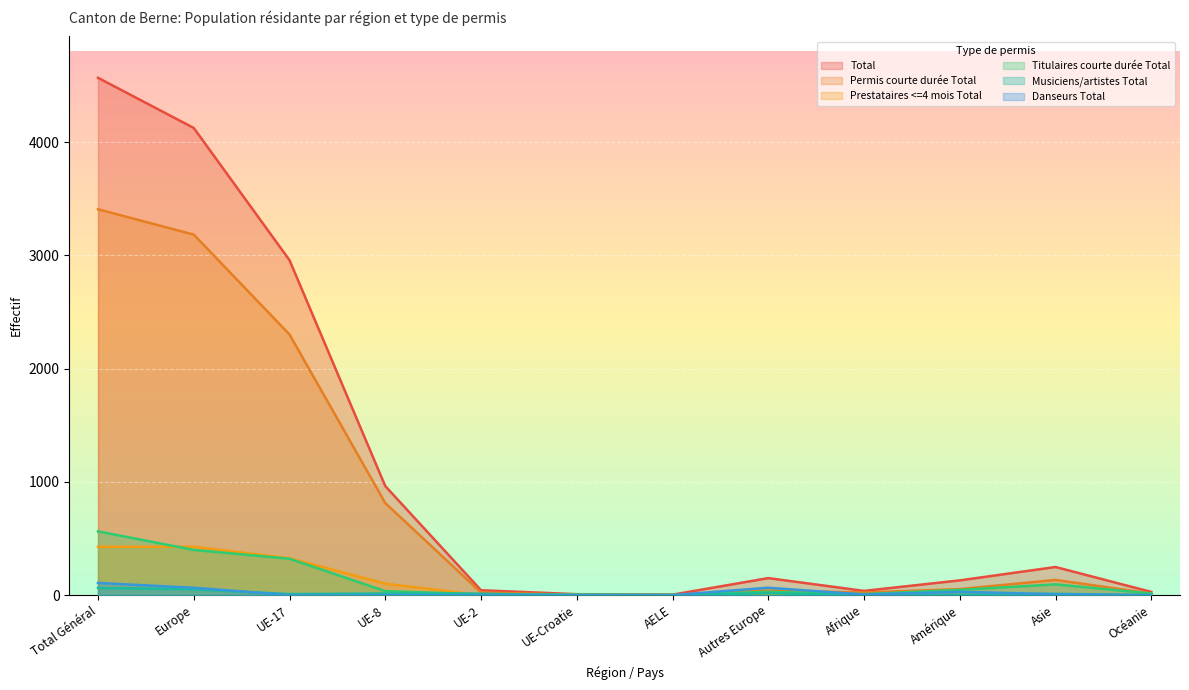

In Total, how many points are lower than both neighbors (excluding endpoints)?

2